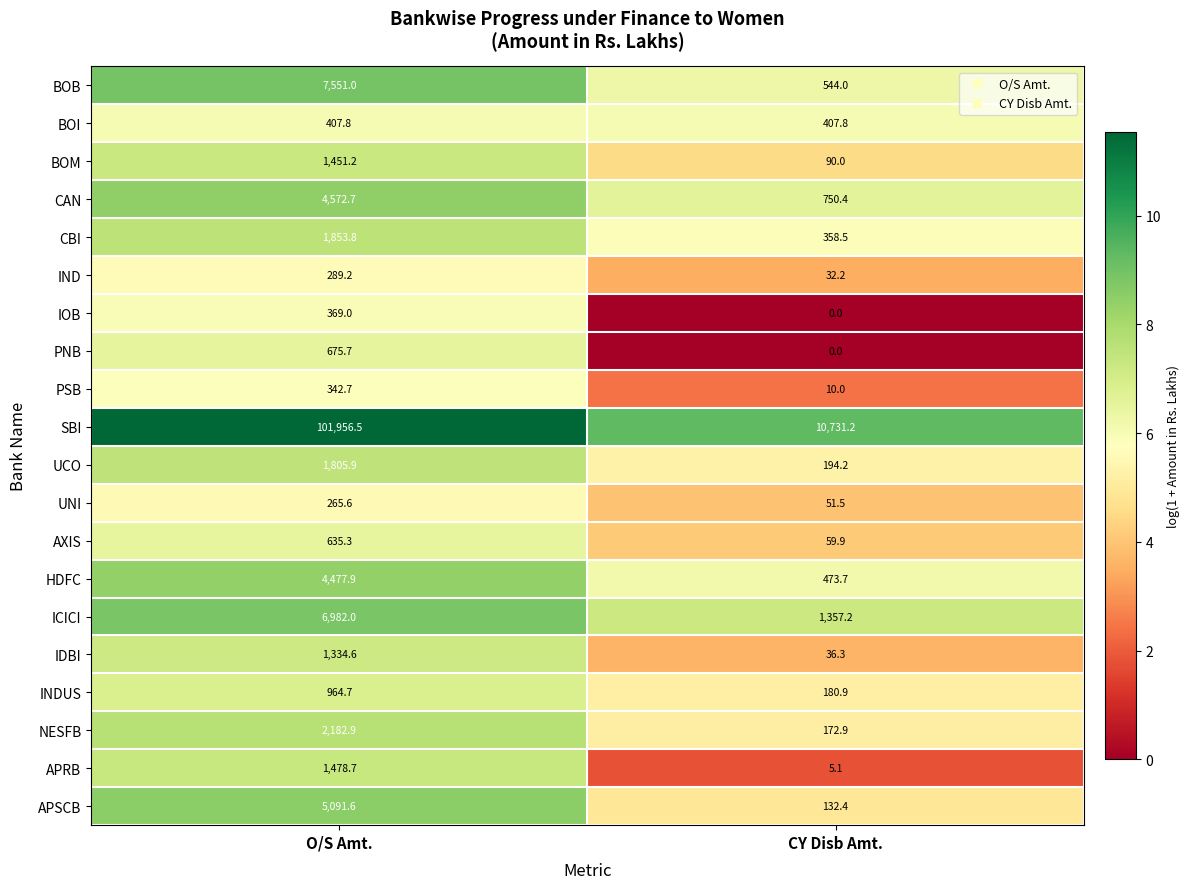

Which series has the largest range (max minus min)?

SBI